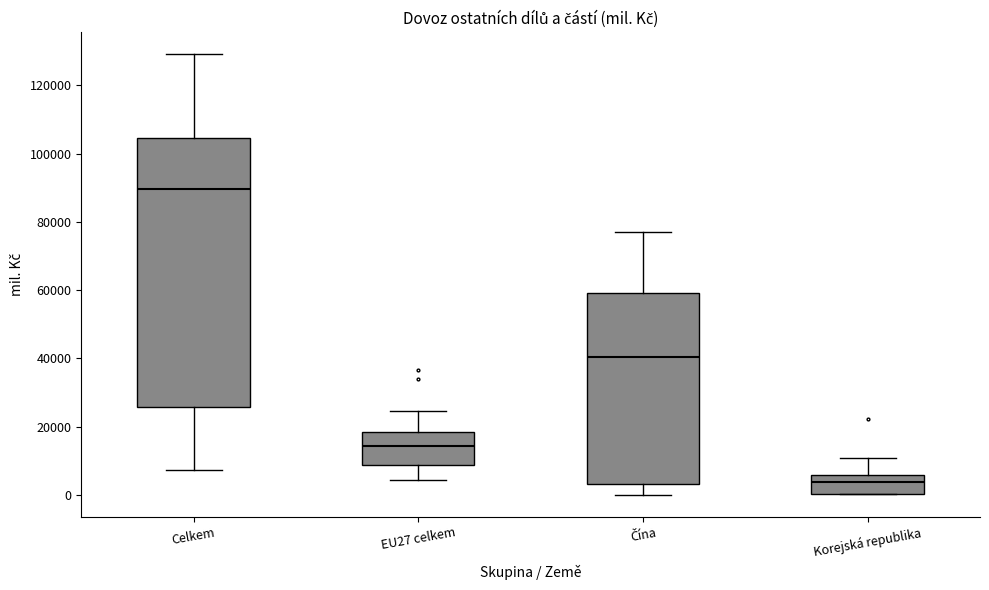

Reading left to right, transcribe this box plot: for each box, give where its median line is, the range the box spans, and where its two whiskers end, as read against the y-axis. The values are not printed on the chart, so give them approximately, as read against the axis.

Celkem: median 90000, box 26000 to 104000, whiskers 8000 to 130000
EU27 celkem: median 14000, box 8000 to 18000, whiskers 4000 to 24000
Čína: median 40000, box 4000 to 60000, whiskers 0 to 78000
Korejská republika: median 4000, box 0 to 6000, whiskers 0 to 10000